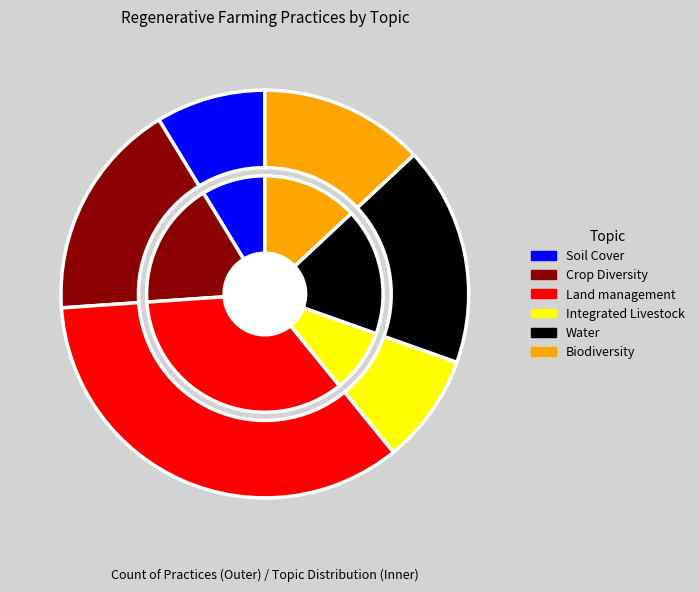

To the nearest percent, what portion does Soil Cover represent?

9%